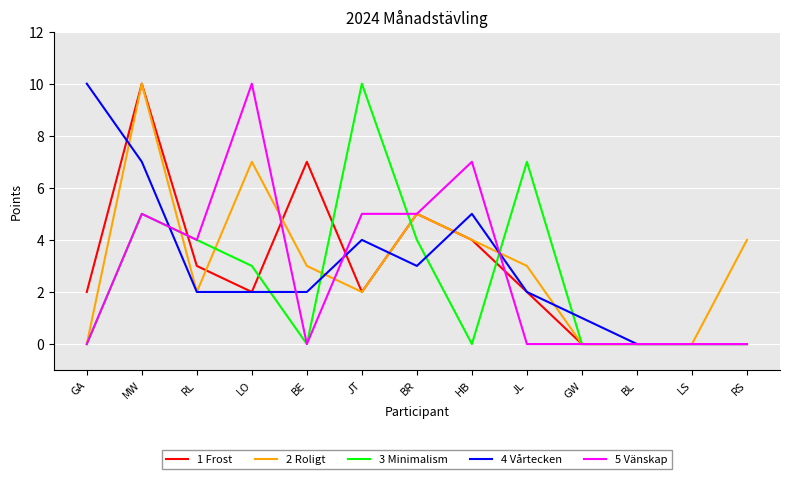

What position from the right is RL?

11